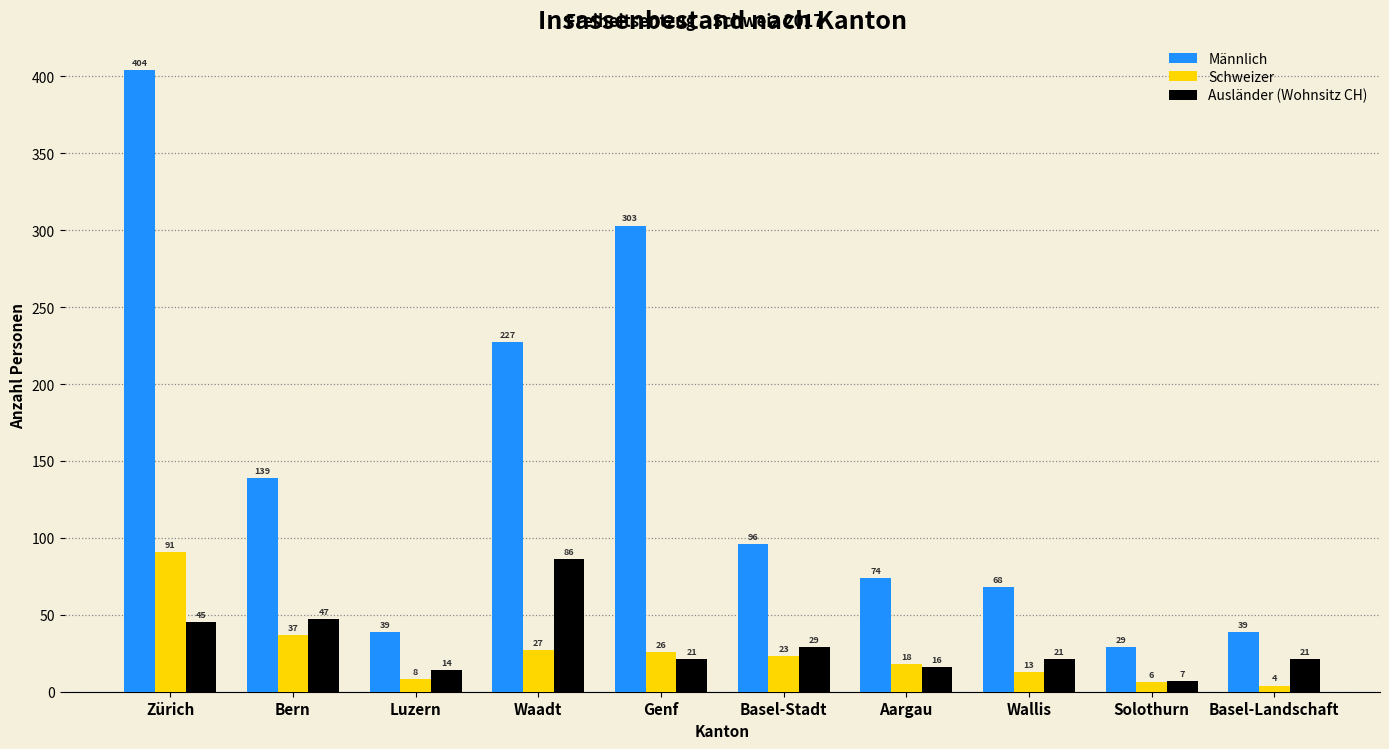

At Basel-Landschaft, list the series in order from largest to smallest.

Männlich, Ausländer (Wohnsitz CH), Schweizer